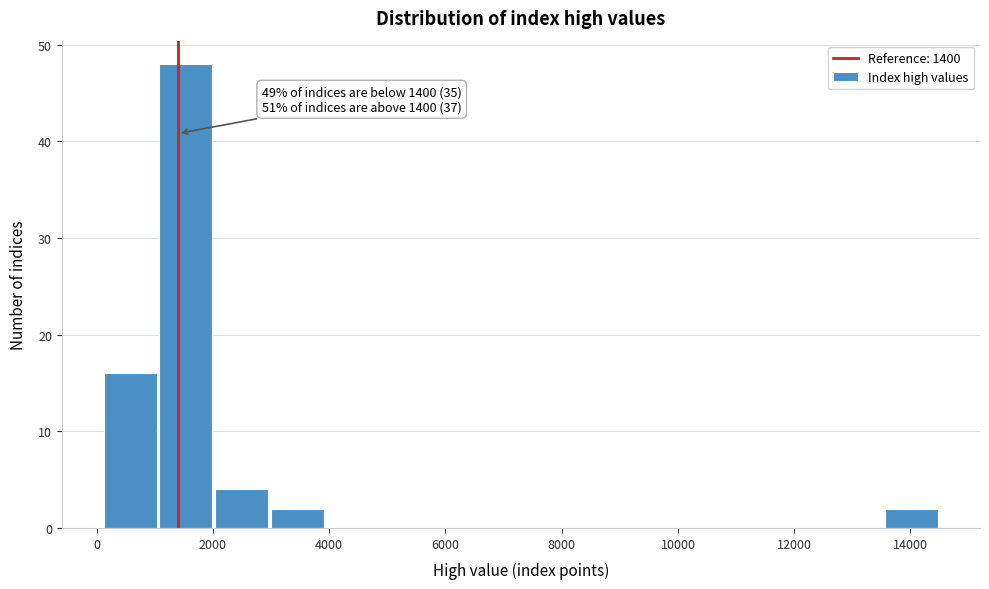

Which range on the x-axis has the tallest bar?

1000 to 2000